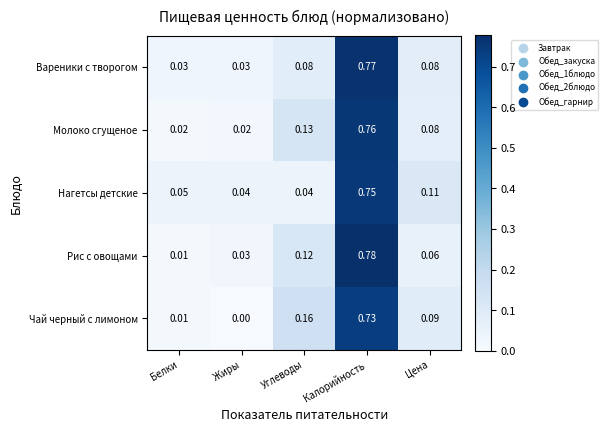

Which series changed the most between Жиры and Углеводы?

Чай черный с лимоном